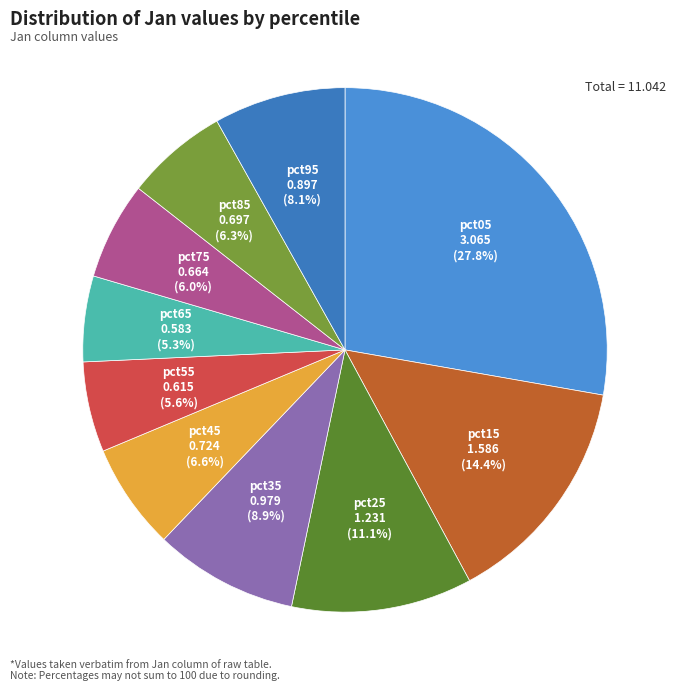

How many slices are in this pie chart?

10